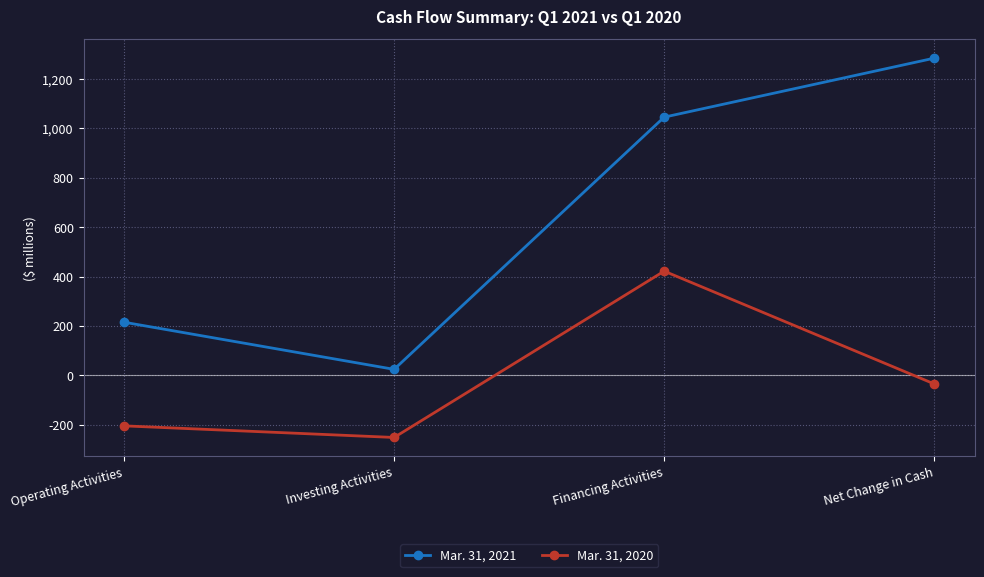

What is the maximum value shown in the chart?

1285